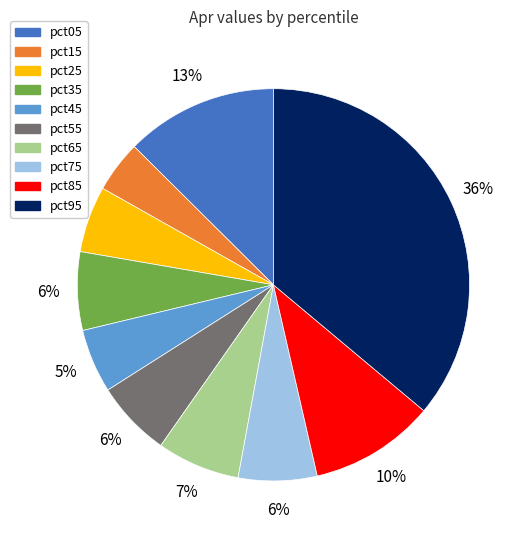

Is the sum of pct15 and pct05 greater than half?

No